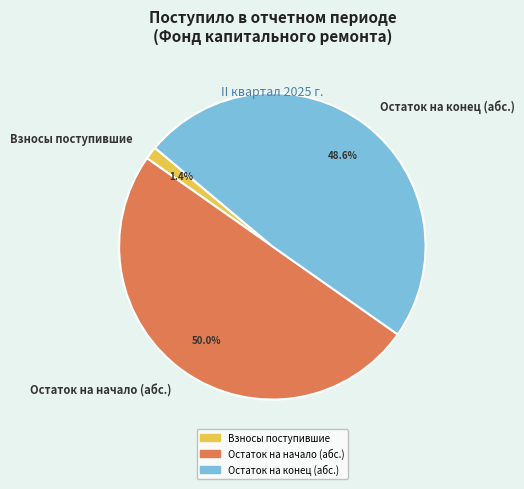

What percentage is NOT represented by Остаток на конец (абс.)?

51.4%